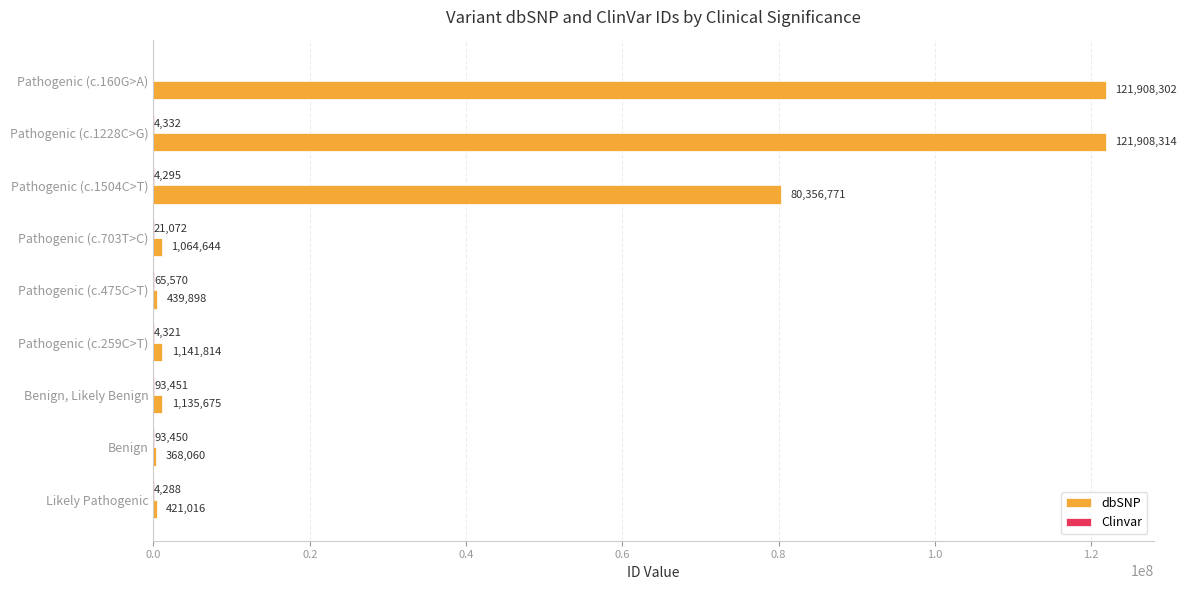

What is the sum of all dbSNP values?

328744494